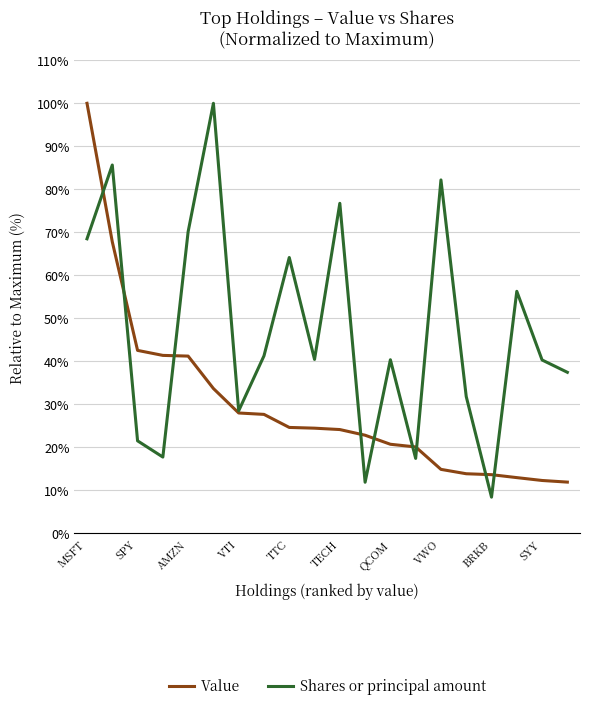

What is the minimum value shown in the chart?

8.4